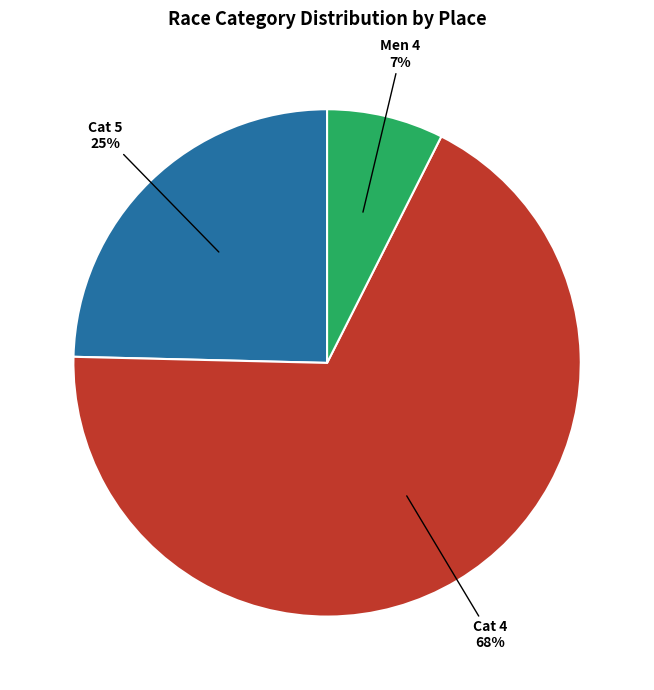

How many slices are in this pie chart?

3